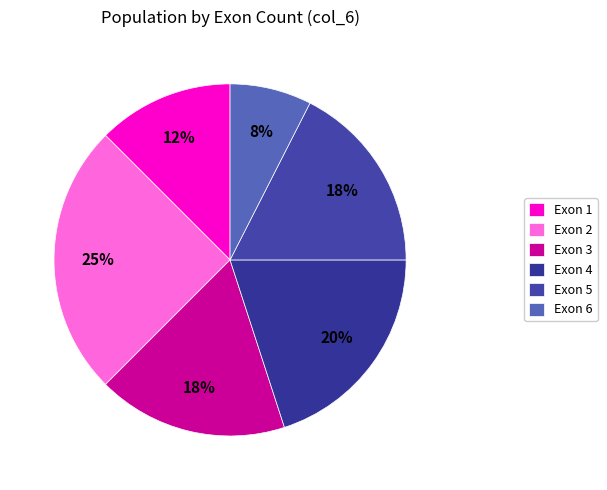

Which category has the smallest portion of the pie?

Exon 6